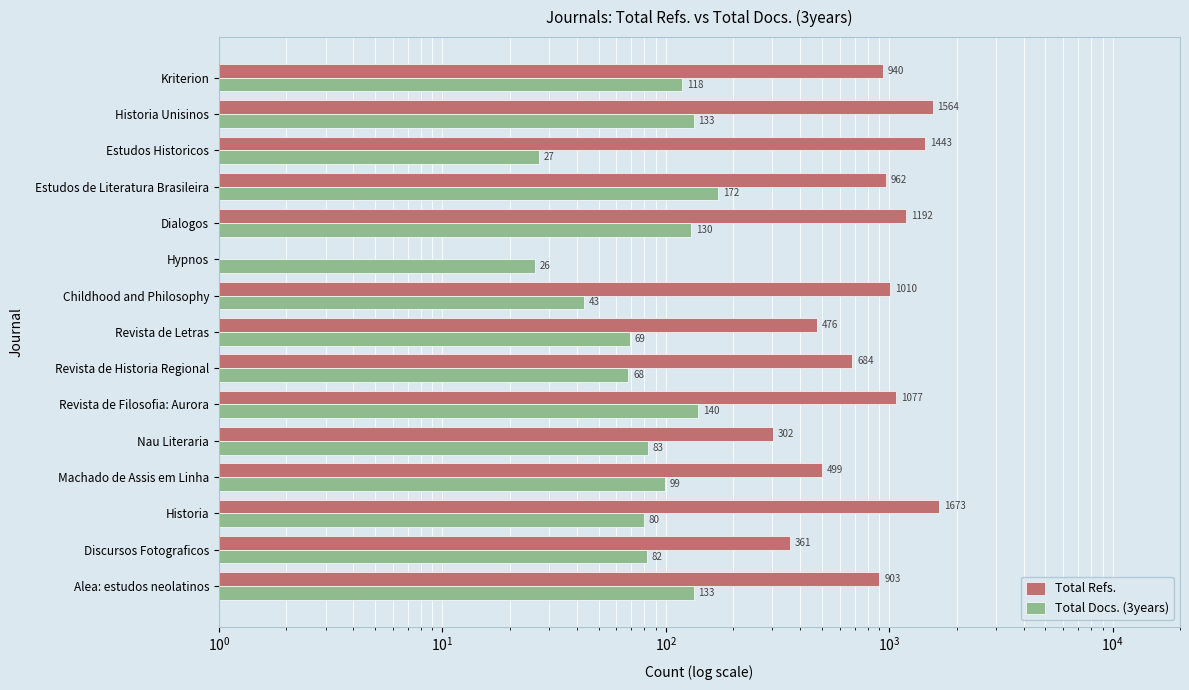

How many values in Total Refs. are above zero?

14